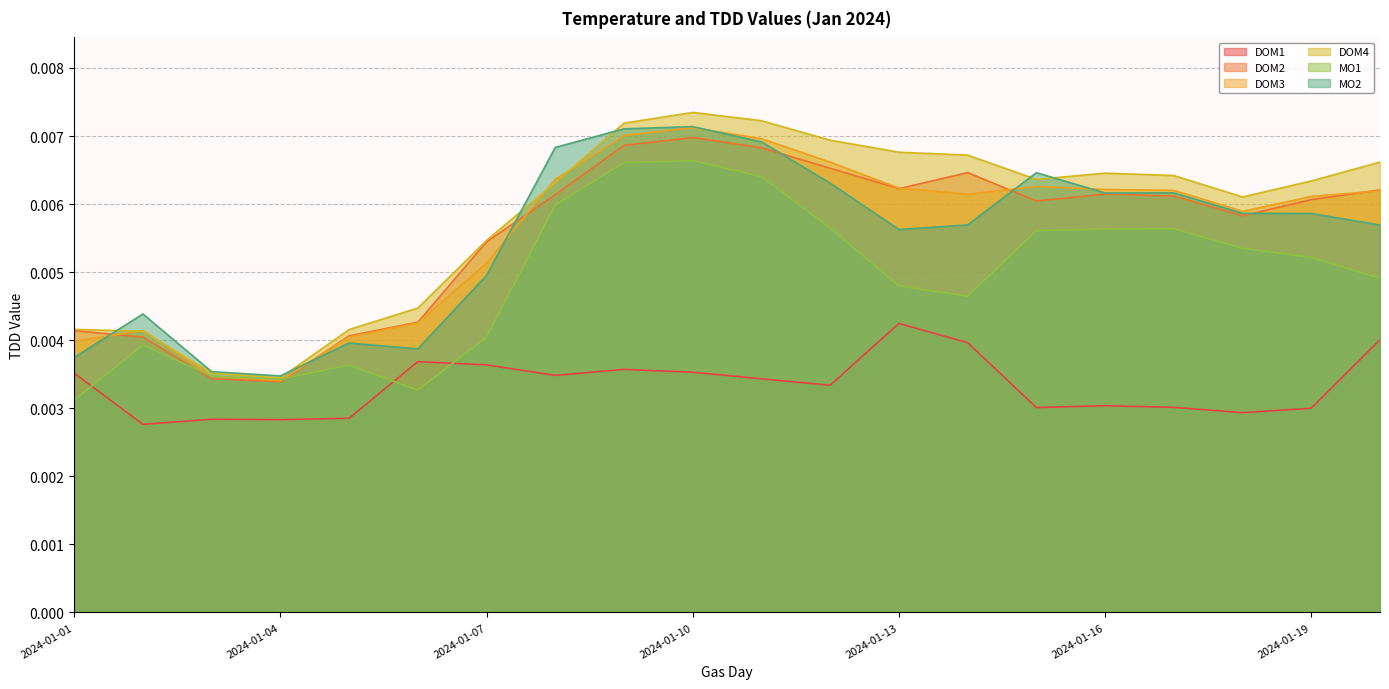

The DOM2 series shows 0.0 at 2024-01-15. True or false?

True